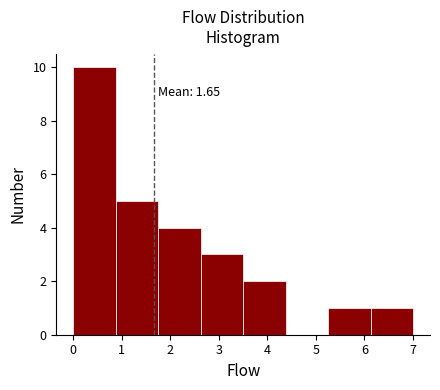

Which range on the x-axis has the tallest bar?

0.0 to 0.9